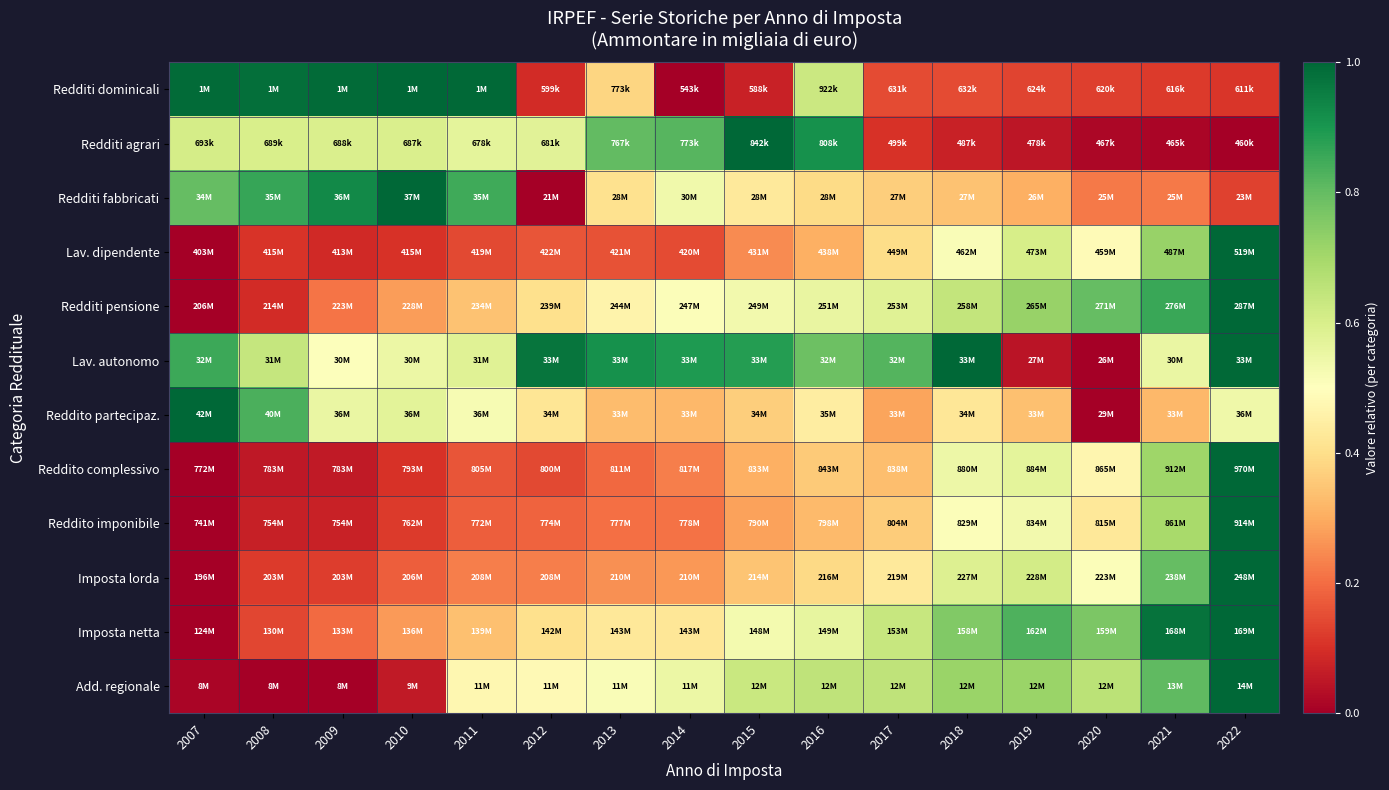

Reading left to right, list all the values displayed in this chart.

Redditi dominicali: 2007=1.0	2008=1.0	2009=1.0	2010=1.0	2011=1.0	2012=0.1	2013=0.4	2014=0.0	2015=0.1	2016=0.6	2017=0.1	2018=0.1	2019=0.1	2020=0.1	2021=0.1	2022=0.1
Redditi agrari: 2007=0.6	2008=0.6	2009=0.6	2010=0.6	2011=0.6	2012=0.6	2013=0.8	2014=0.8	2015=1.0	2016=0.9	2017=0.1	2018=0.1	2019=0.0	2020=0.0	2021=0.0	2022=0.0
Redditi fabbricati: 2007=0.8	2008=0.9	2009=0.9	2010=1.0	2011=0.9	2012=0.0	2013=0.4	2014=0.5	2015=0.4	2016=0.4	2017=0.4	2018=0.3	2019=0.3	2020=0.2	2021=0.2	2022=0.1
Lav. dipendente: 2007=0.0	2008=0.1	2009=0.1	2010=0.1	2011=0.1	2012=0.2	2013=0.2	2014=0.1	2015=0.2	2016=0.3	2017=0.4	2018=0.5	2019=0.6	2020=0.5	2021=0.7	2022=1.0
Redditi pensione: 2007=0.0	2008=0.1	2009=0.2	2010=0.3	2011=0.3	2012=0.4	2013=0.5	2014=0.5	2015=0.5	2016=0.6	2017=0.6	2018=0.6	2019=0.7	2020=0.8	2021=0.9	2022=1.0
Lav. autonomo: 2007=0.9	2008=0.6	2009=0.5	2010=0.5	2011=0.6	2012=1.0	2013=0.9	2014=0.9	2015=0.9	2016=0.8	2017=0.8	2018=1.0	2019=0.0	2020=0.0	2021=0.6	2022=1.0
Reddito partecipaz.: 2007=1.0	2008=0.8	2009=0.6	2010=0.6	2011=0.5	2012=0.4	2013=0.3	2014=0.3	2015=0.4	2016=0.4	2017=0.3	2018=0.4	2019=0.3	2020=0.0	2021=0.3	2022=0.5
Reddito complessivo: 2007=0.0	2008=0.1	2009=0.1	2010=0.1	2011=0.2	2012=0.1	2013=0.2	2014=0.2	2015=0.3	2016=0.4	2017=0.3	2018=0.5	2019=0.6	2020=0.5	2021=0.7	2022=1.0
Reddito imponibile: 2007=0.0	2008=0.1	2009=0.1	2010=0.1	2011=0.2	2012=0.2	2013=0.2	2014=0.2	2015=0.3	2016=0.3	2017=0.4	2018=0.5	2019=0.5	2020=0.4	2021=0.7	2022=1.0
Imposta lorda: 2007=0.0	2008=0.1	2009=0.1	2010=0.2	2011=0.2	2012=0.2	2013=0.3	2014=0.3	2015=0.3	2016=0.4	2017=0.4	2018=0.6	2019=0.6	2020=0.5	2021=0.8	2022=1.0
Imposta netta: 2007=0.0	2008=0.1	2009=0.2	2010=0.3	2011=0.3	2012=0.4	2013=0.4	2014=0.4	2015=0.5	2016=0.6	2017=0.6	2018=0.8	2019=0.8	2020=0.8	2021=1.0	2022=1.0
Add. regionale: 2007=0.0	2008=0.0	2009=0.0	2010=0.1	2011=0.5	2012=0.5	2013=0.5	2014=0.5	2015=0.6	2016=0.7	2017=0.6	2018=0.7	2019=0.7	2020=0.7	2021=0.8	2022=1.0